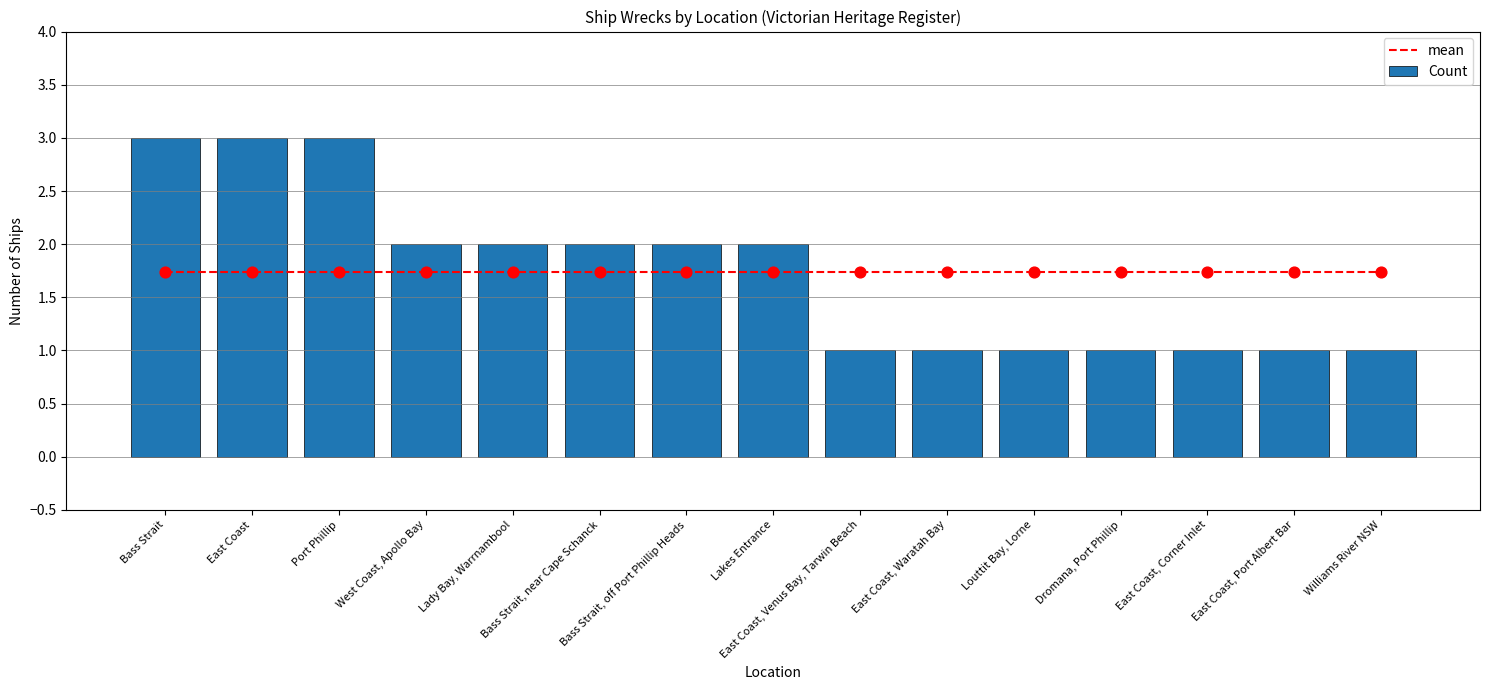

Which series has the largest total across all categories?

mean